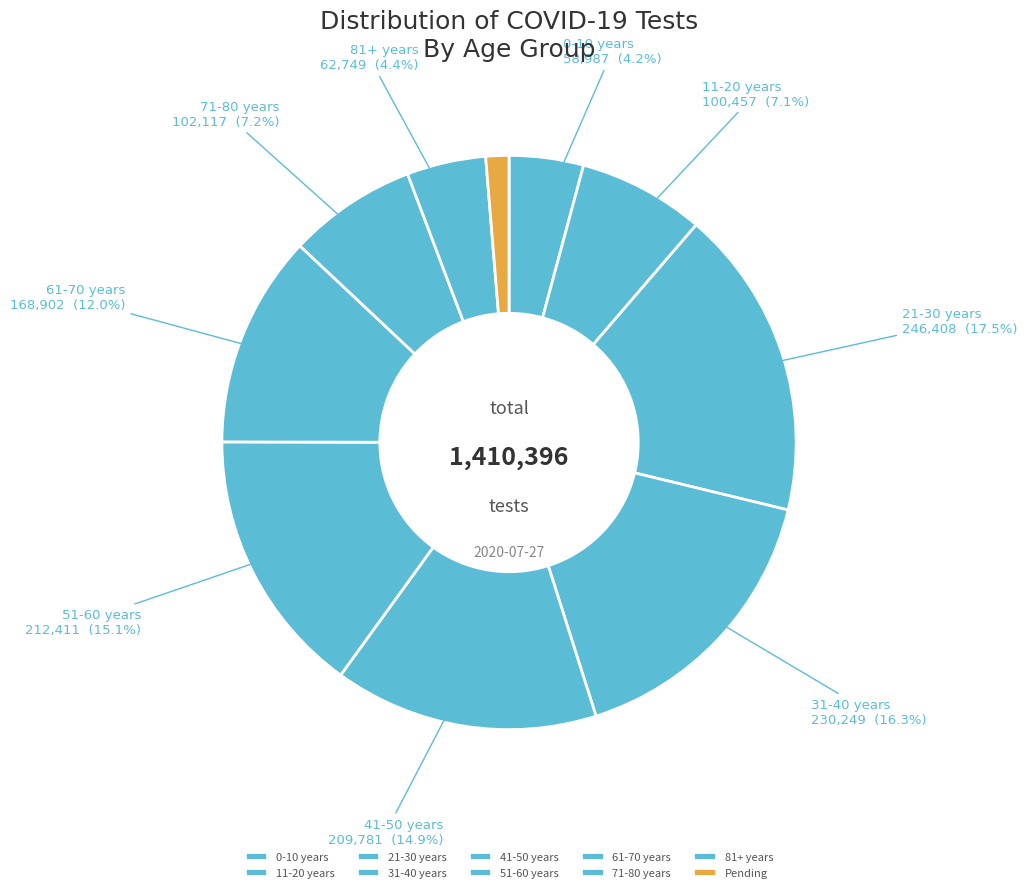

How much of the chart is everything except 41-50 years?

85.1%